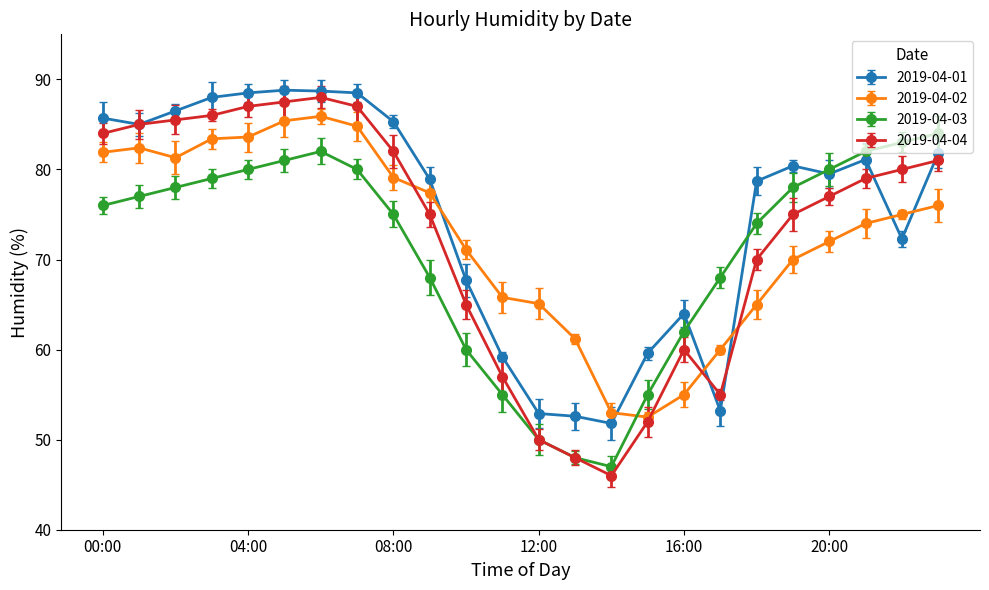

True or false: 2019-04-04 has more than 2 interior local peaks.

False